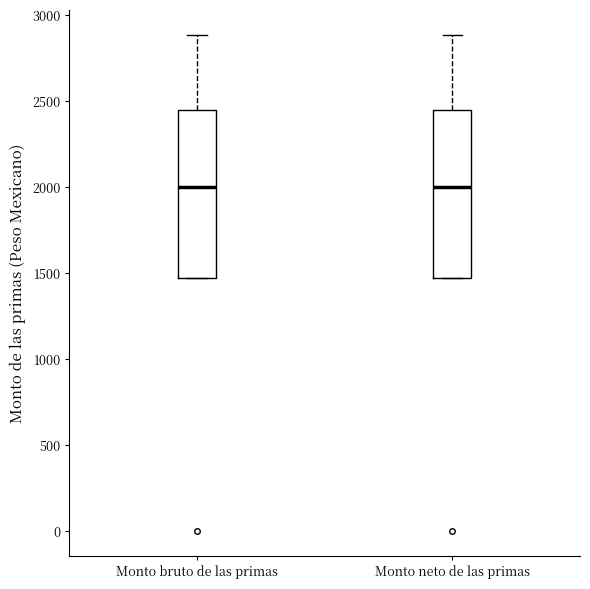

Where does the upper whisker of the box for Monto neto de las primas end on the y-axis? The values are not printed on the chart, so give them approximately, as read against the axis.

2900